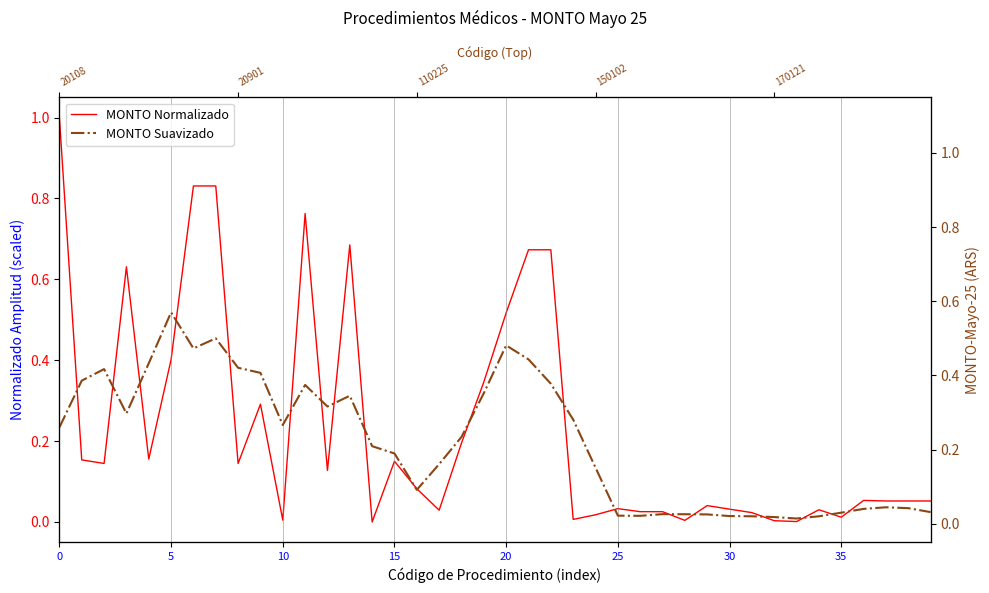

True or false: MONTO Suavizado and MONTO Normalizado intersect in this chart.

True